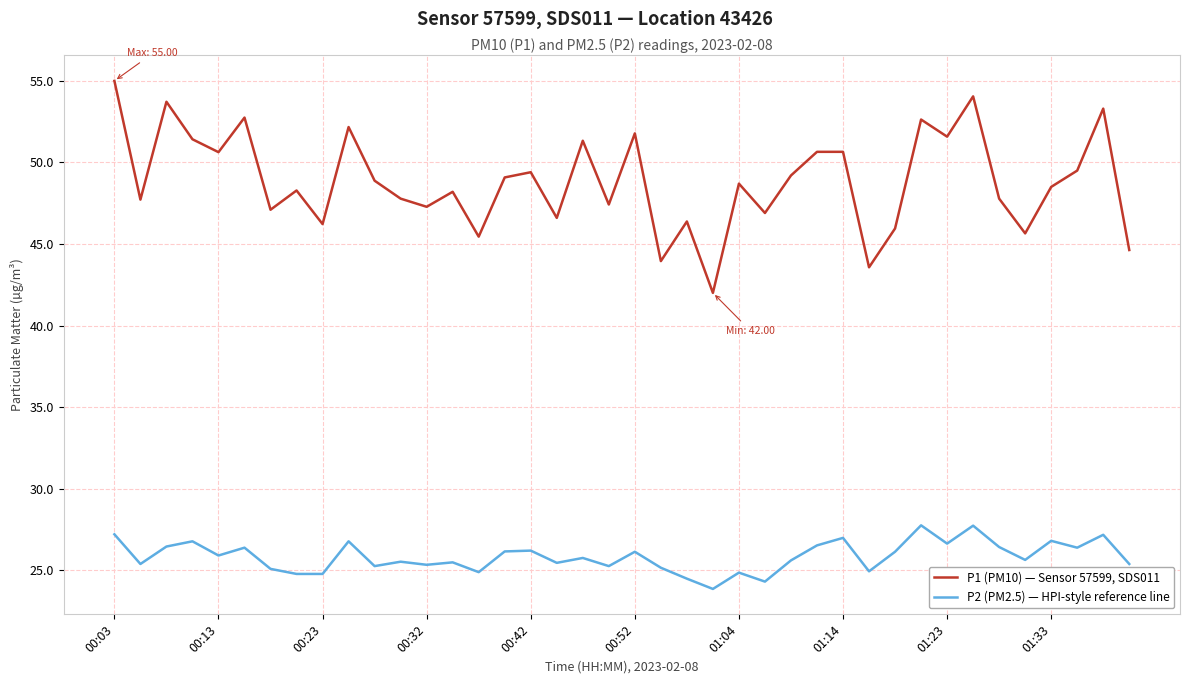

True or false: P2 (PM2.5) — HPI-style reference line and P1 (PM10) — Sensor 57599, SDS011 cross at least once.

False